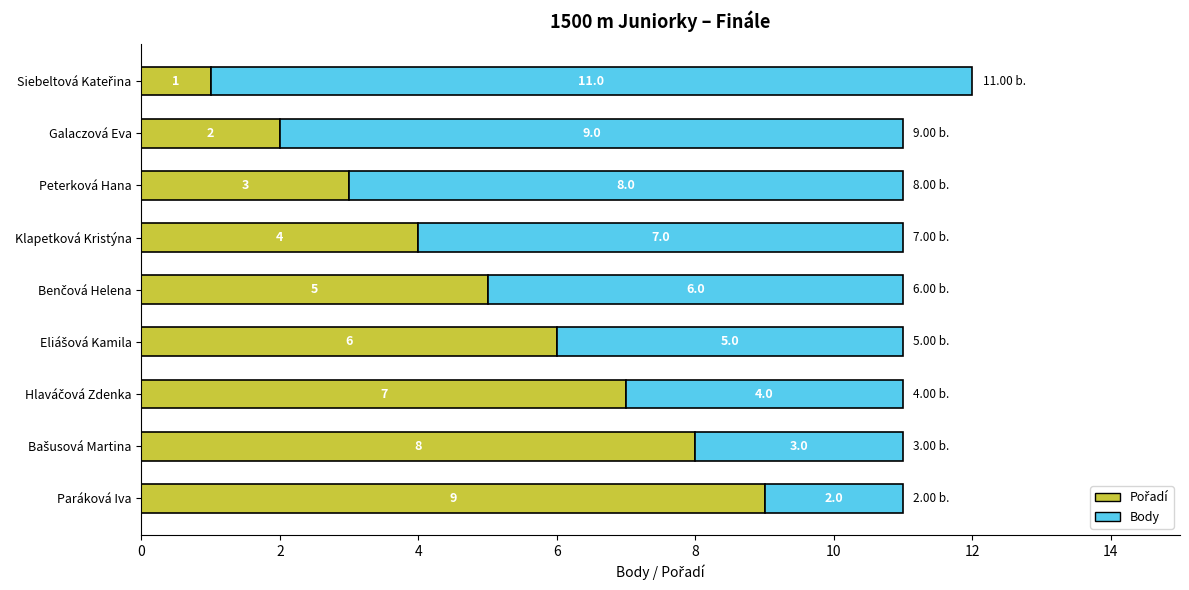

How many categories are shown in the chart?

9